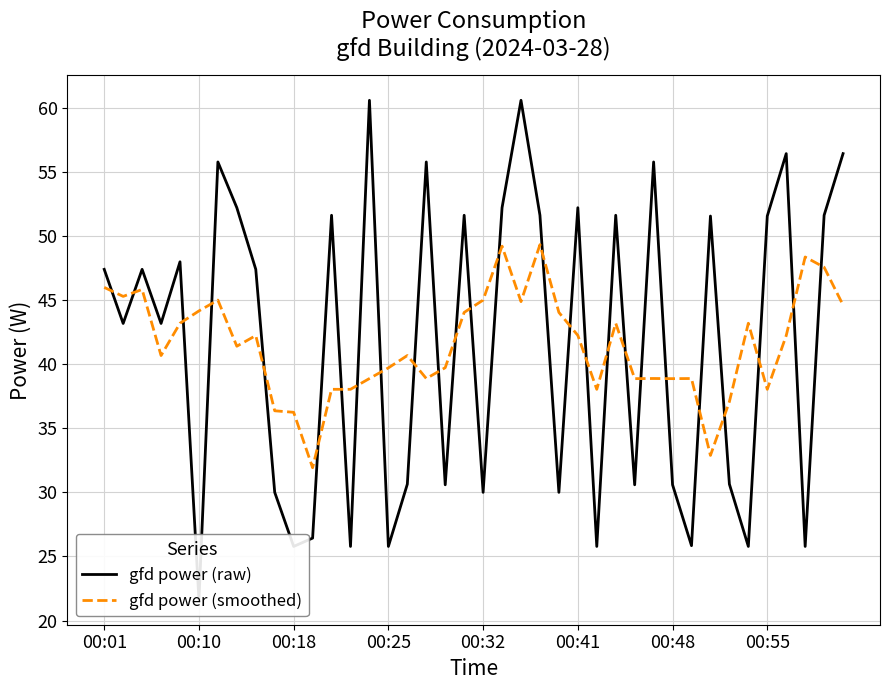

What is the difference between the maximum and minimum values in the gfd power (smoothed) series?

17.4